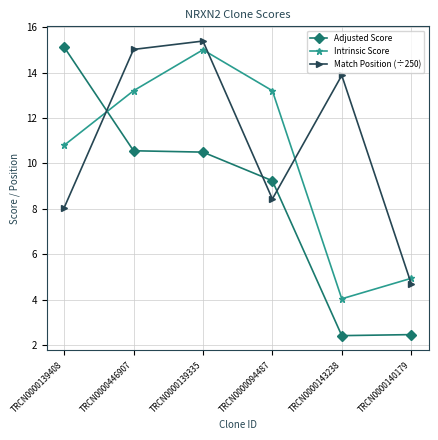

How many interior local peaks does the Match Position (÷250) series have?

2